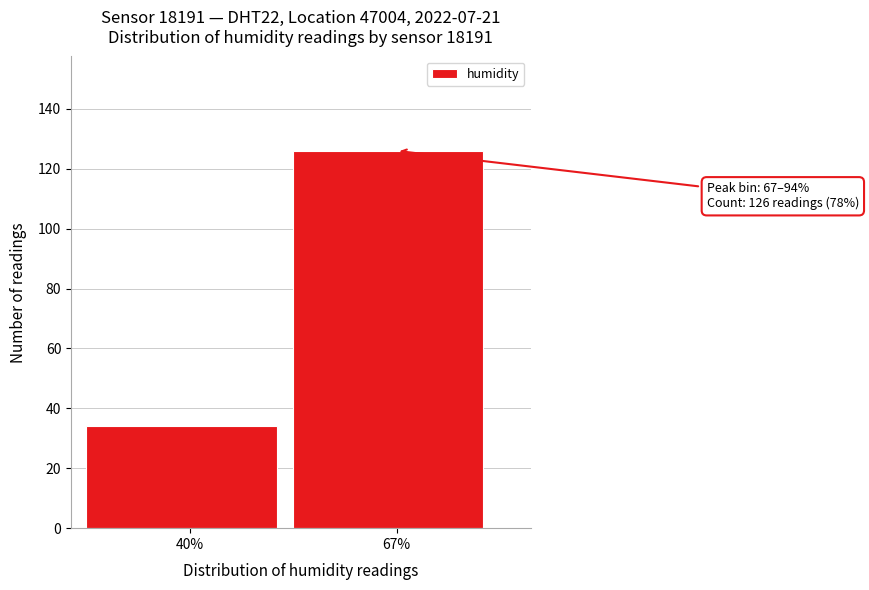

Reading left to right, transcribe all the data shown in this chart.

40%=34	67%=126